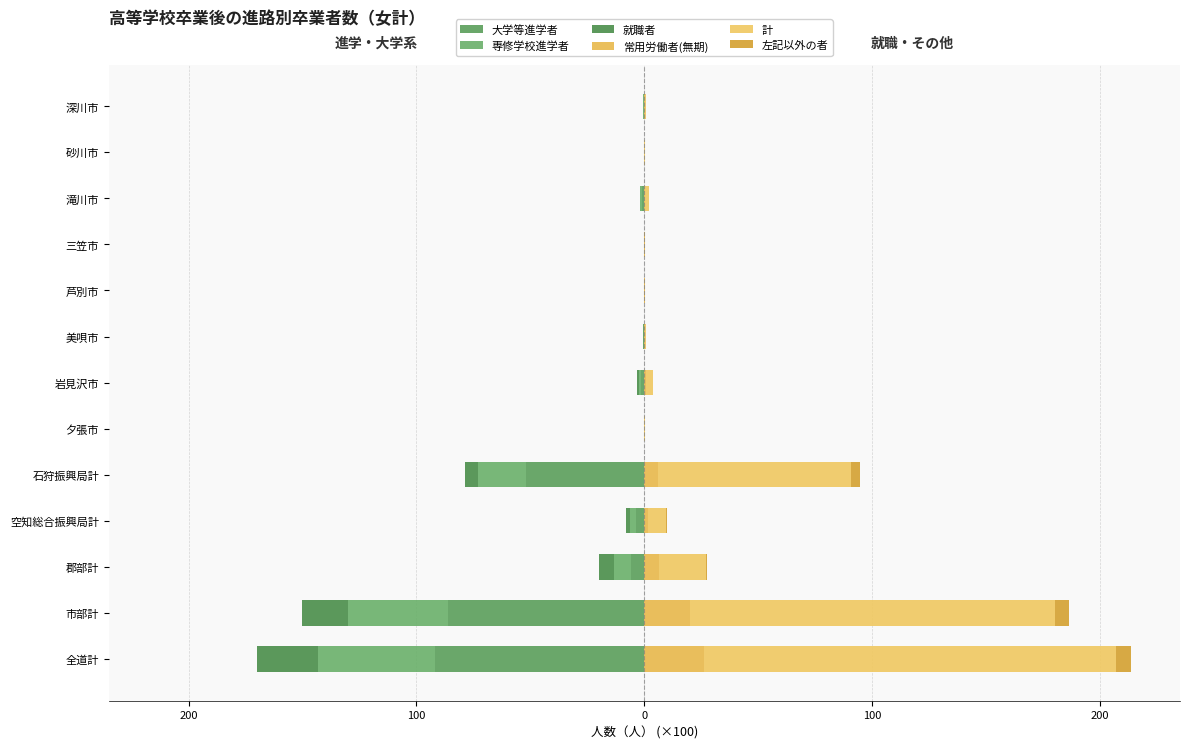

What is the difference between the maximum and minimum values in the 計 series?

180.5